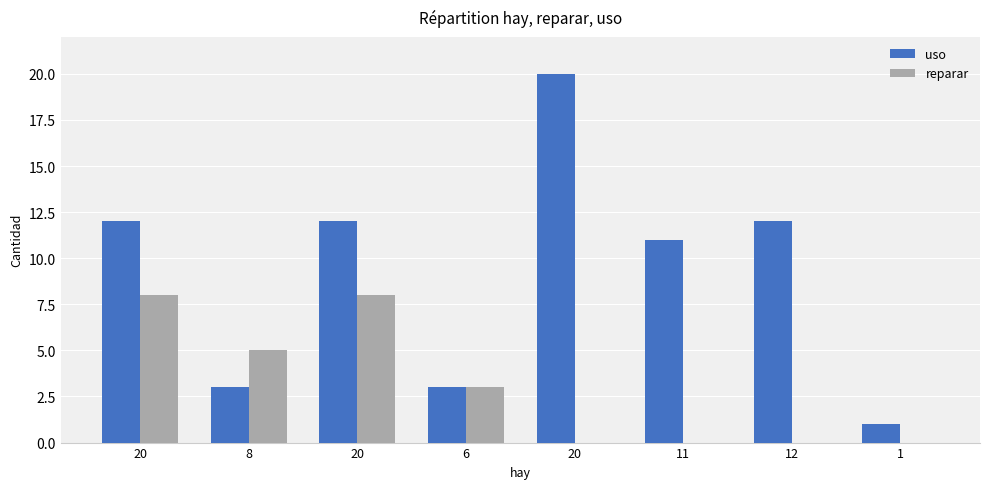

What value does the reparar series have at 20?

8